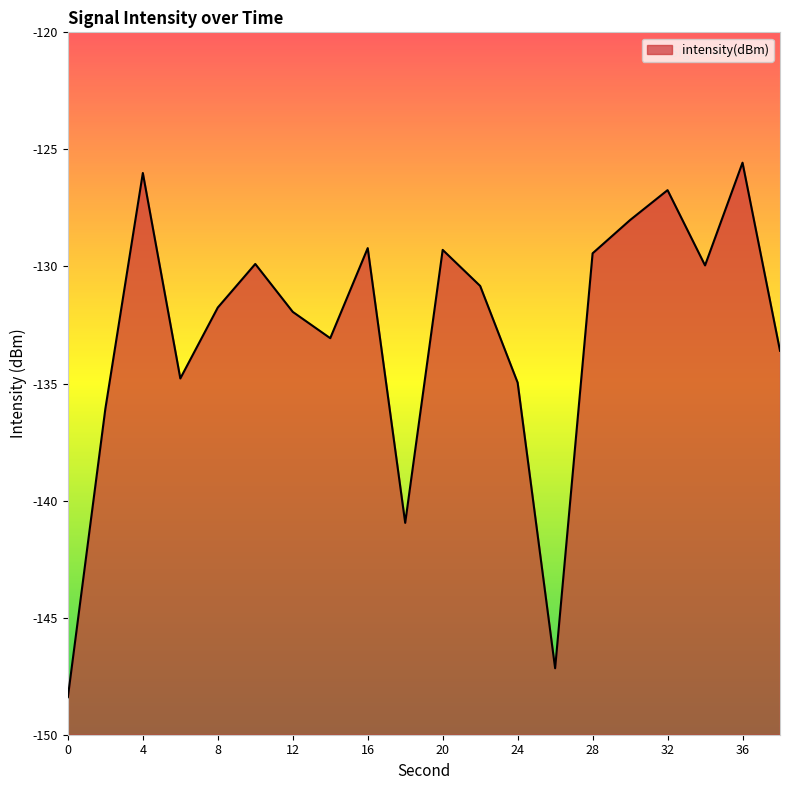

List the labels in order of value, smallest first.

0, 26, 18, 2, 24, 6, 38, 14, 12, 8, 22, 34, 10, 28, 20, 16, 30, 32, 4, 36